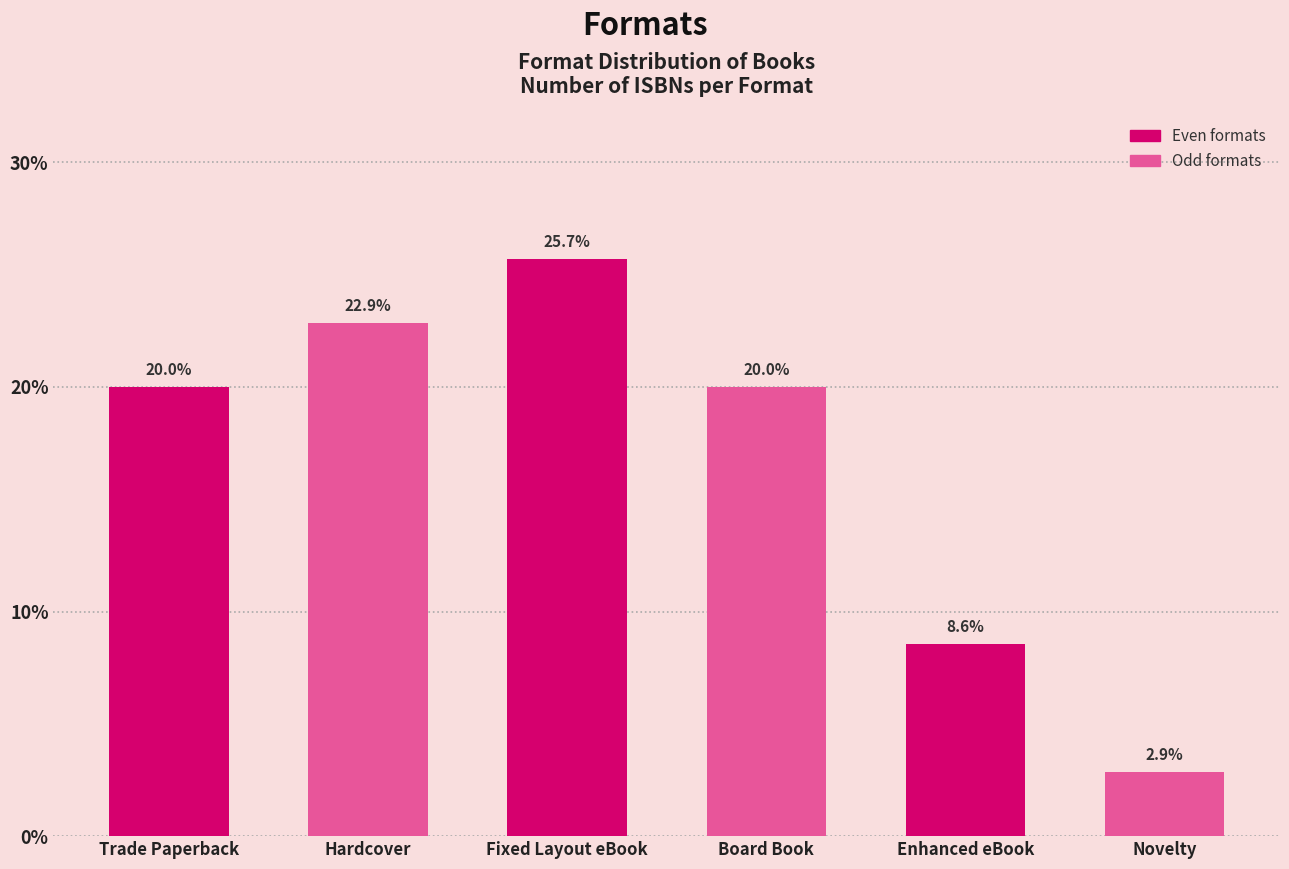

Reading left to right, list all the values displayed in this chart.

20.0	22.9	25.7	20.0	8.6	2.9